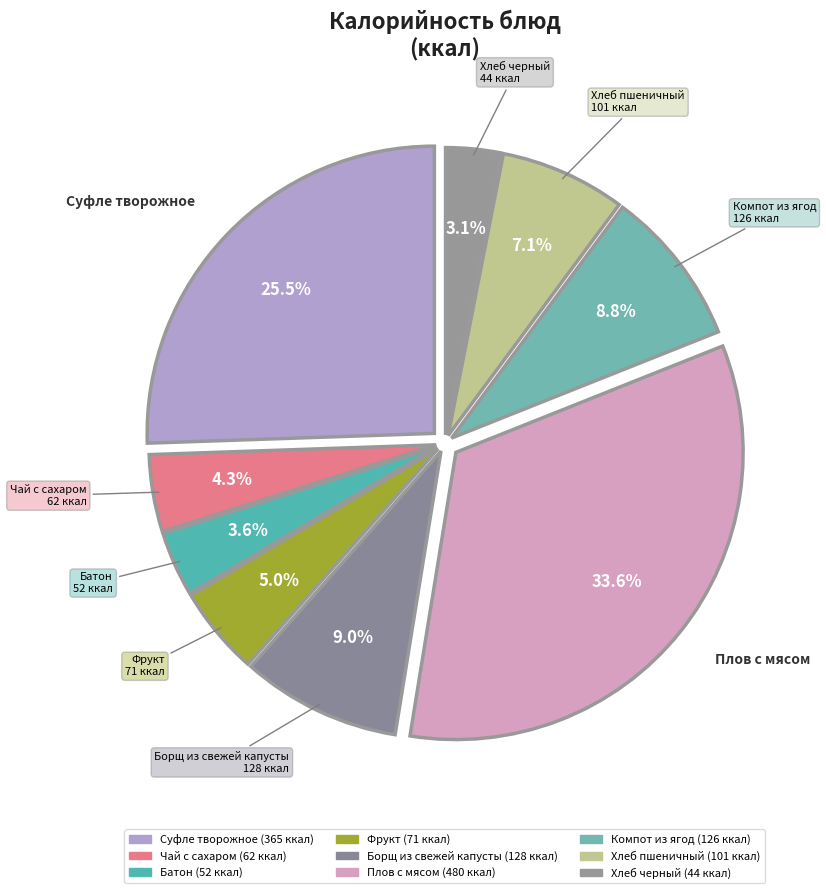

What is the ratio of the value at Суфле творожное to the value at Хлеб черный?

8.3